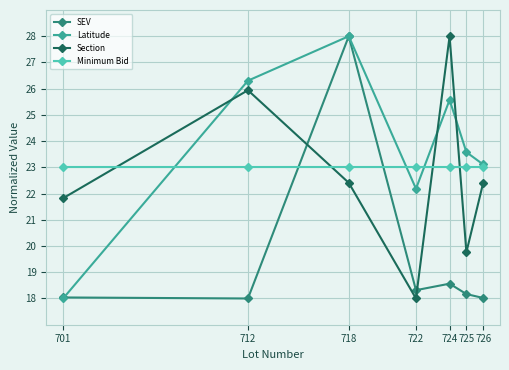

At how many categories does at least one series exceed 21?

7